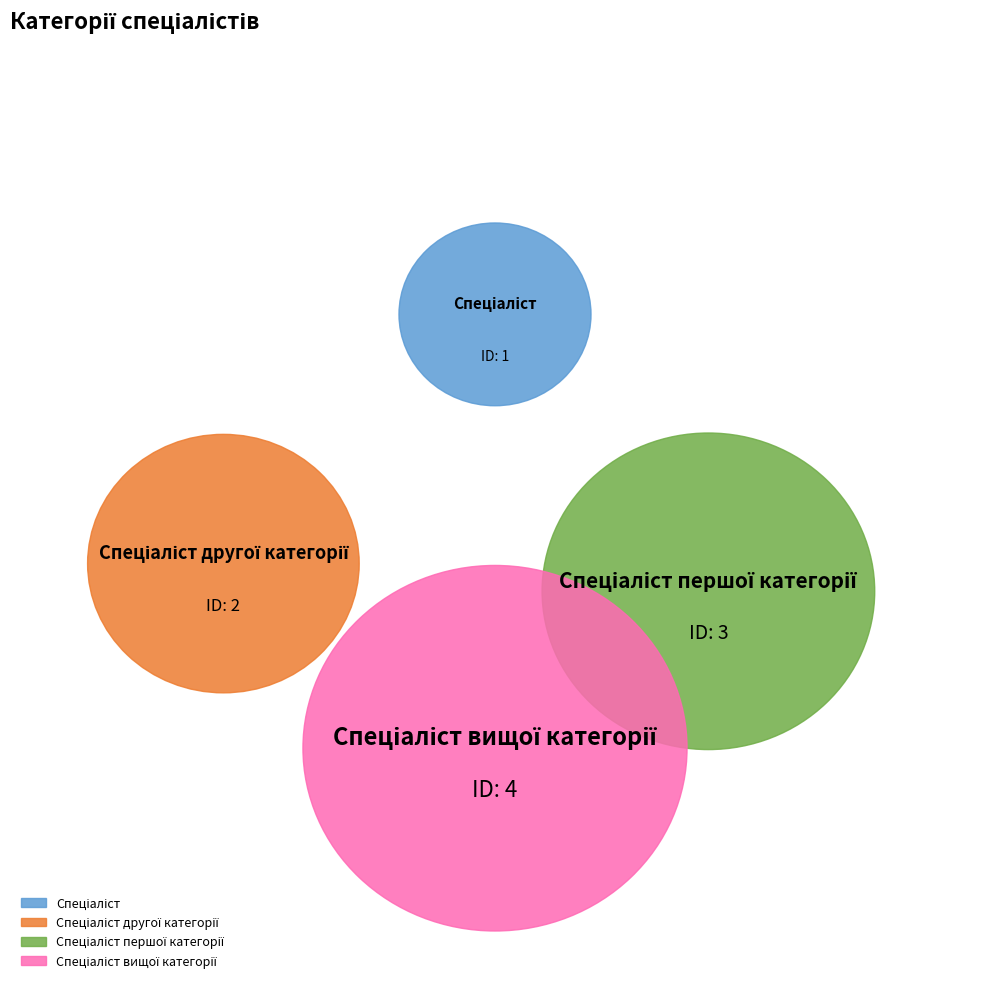

Is there a majority slice in this chart?

No